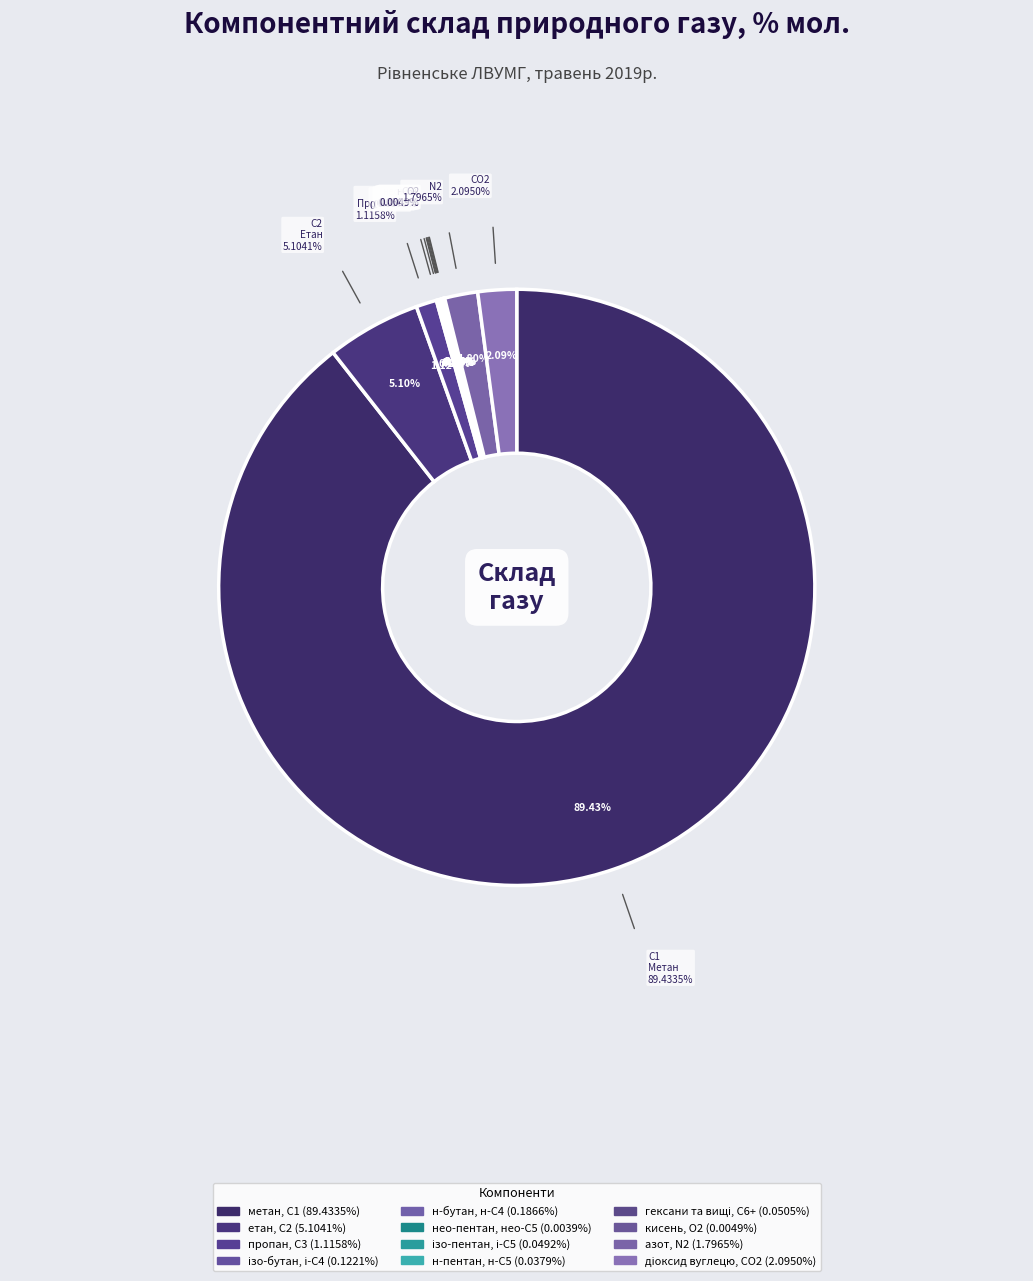

Between н-бутан, н-С4 and кисень, О2, which is larger?

н-бутан, н-С4